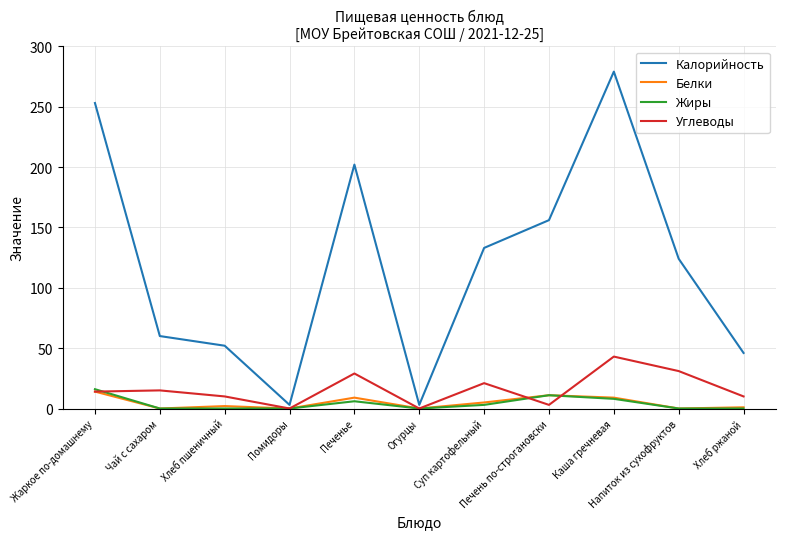

What are all the series names shown in the legend?

Калорийность, Белки, Жиры, Углеводы